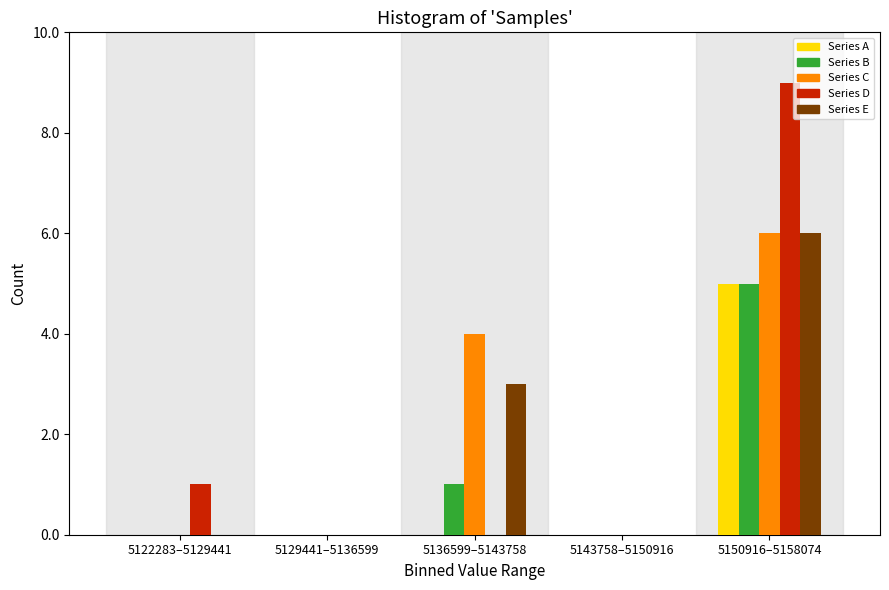

Reading left to right, extract all data points from this chart.

Series A: 5122283–5129441=0	5129441–5136599=0	5136599–5143758=0	5143758–5150916=0	5150916–5158074=5
Series B: 5122283–5129441=0	5129441–5136599=0	5136599–5143758=1	5143758–5150916=0	5150916–5158074=5
Series C: 5122283–5129441=0	5129441–5136599=0	5136599–5143758=4	5143758–5150916=0	5150916–5158074=6
Series D: 5122283–5129441=1	5129441–5136599=0	5136599–5143758=0	5143758–5150916=0	5150916–5158074=9
Series E: 5122283–5129441=0	5129441–5136599=0	5136599–5143758=3	5143758–5150916=0	5150916–5158074=6